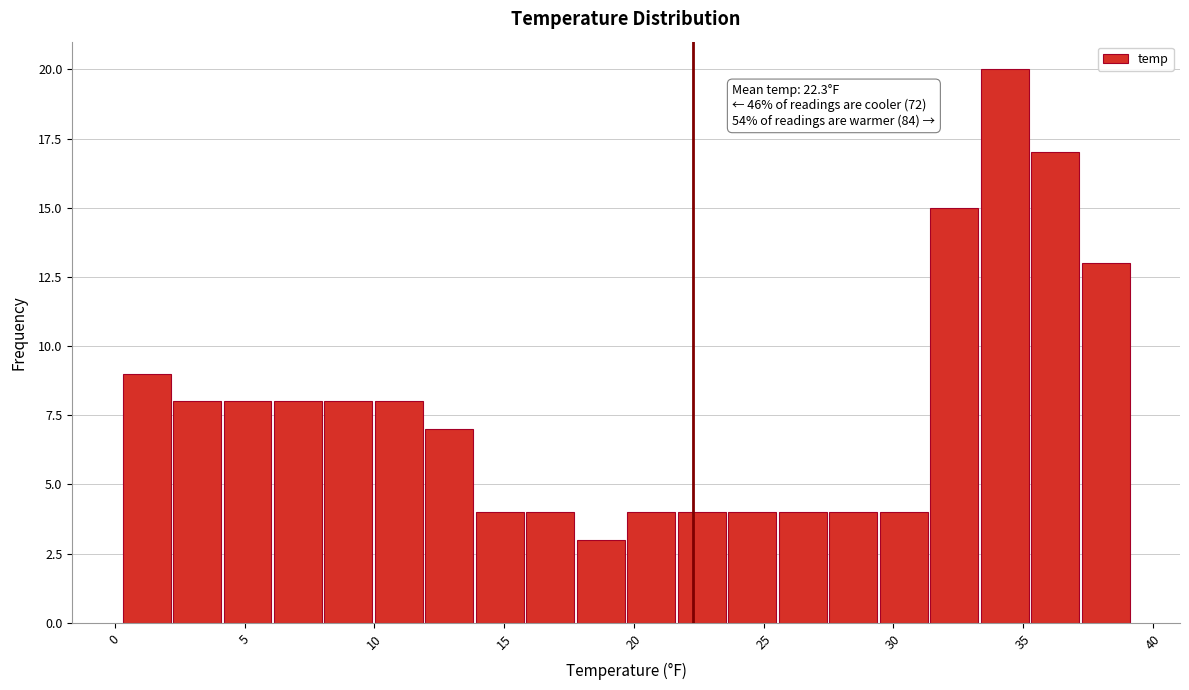

Read against the x-axis, roughly where is the centre of the tallest bar?

34.5